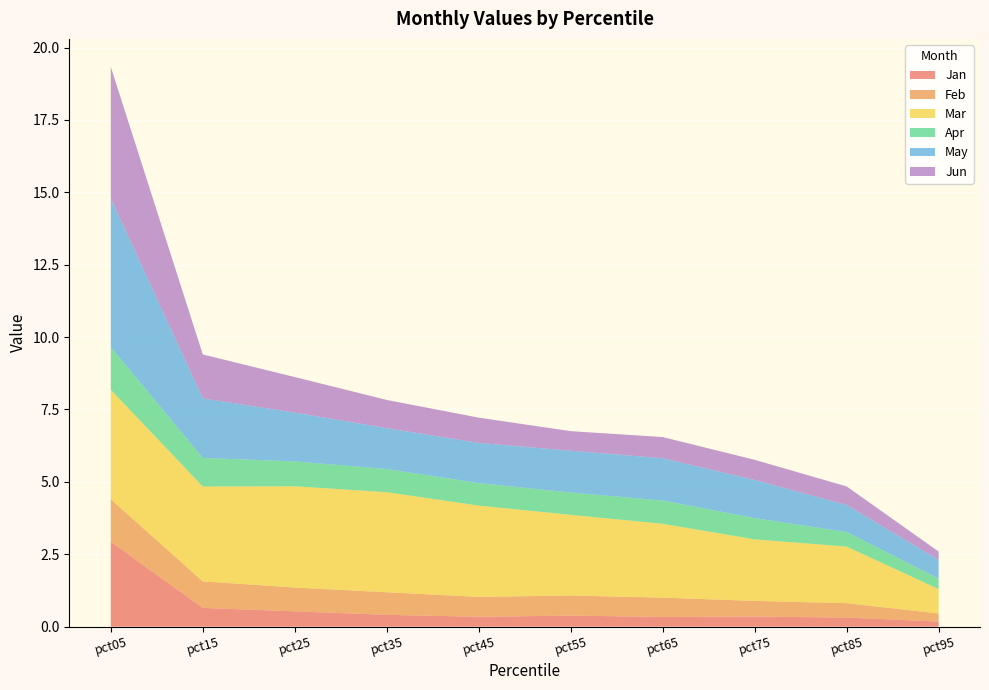

Reading left to right, transcribe all the data shown in this chart.

Jan: 2.9	0.6	0.5	0.4	0.3	0.4	0.3	0.3	0.3	0.2
Feb: 1.5	0.9	0.8	0.8	0.7	0.7	0.7	0.5	0.5	0.3
Mar: 3.8	3.3	3.5	3.5	3.2	2.8	2.6	2.1	2.0	0.8
Apr: 1.5	1.0	0.9	0.8	0.8	0.8	0.8	0.7	0.5	0.4
May: 5.1	2.1	1.7	1.4	1.4	1.4	1.5	1.3	0.9	0.6
Jun: 4.5	1.5	1.2	1.0	0.9	0.7	0.7	0.7	0.6	0.3